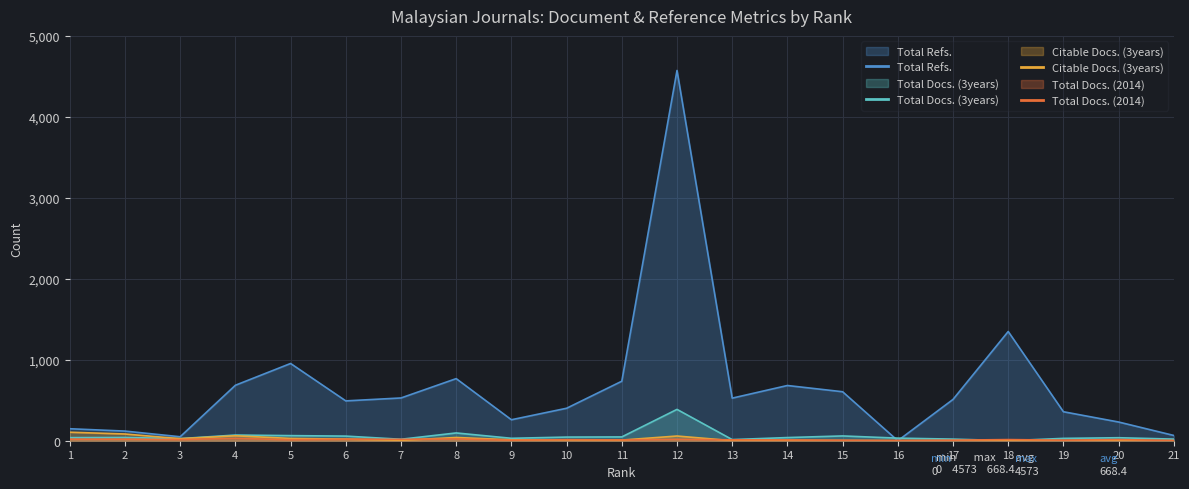

What is the difference between the maximum and minimum values in the Total Docs. (3years) series?

387